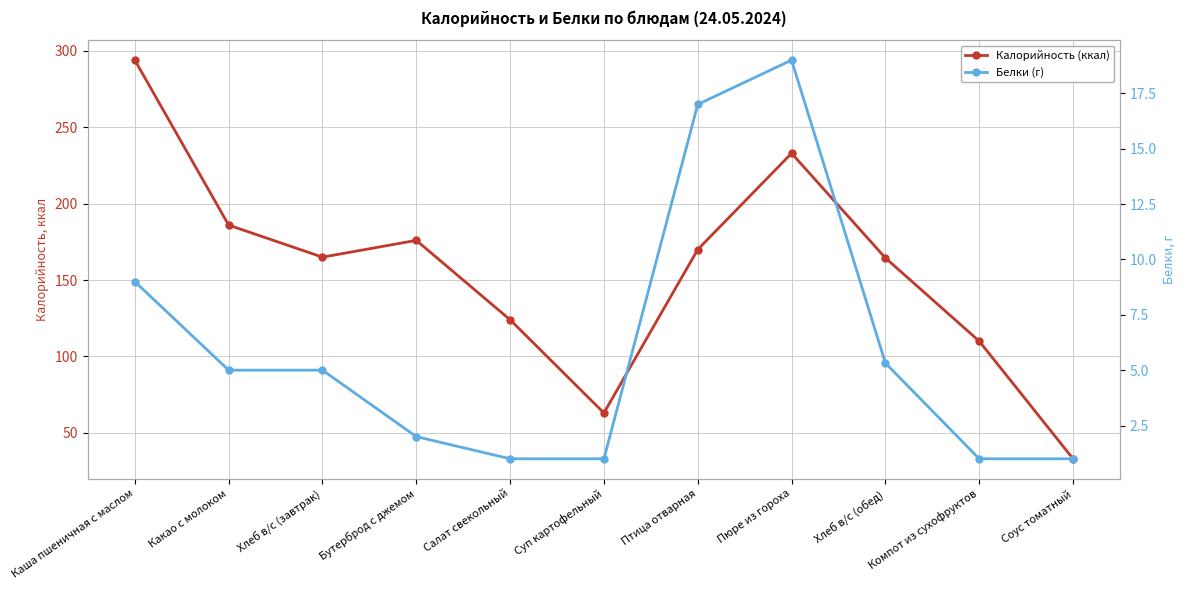

True or false: Белки (г) and Калорийность (ккал) cross at least once.

False